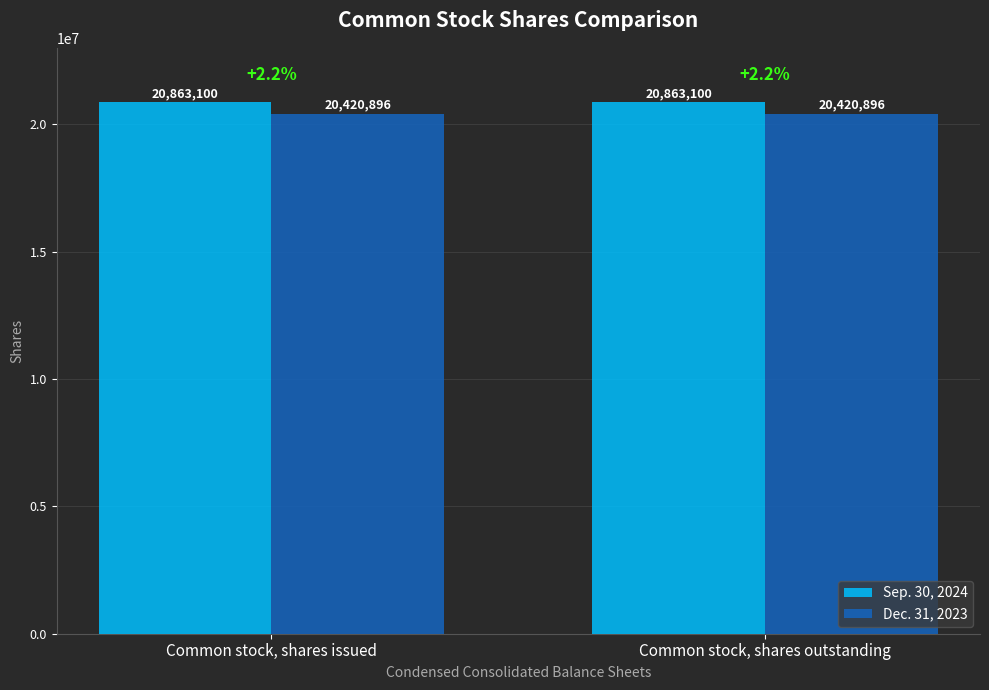

What is the maximum value shown in the chart?

20863100